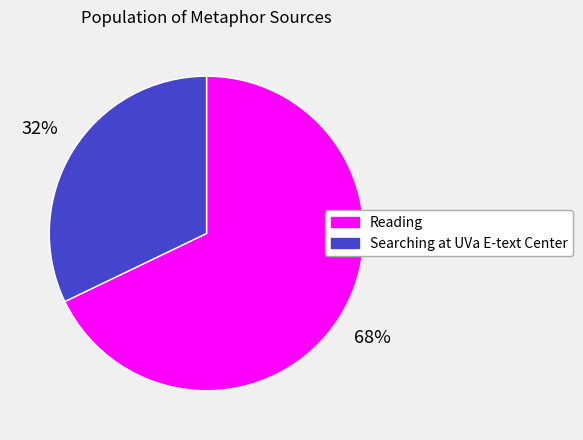

To the nearest percent, what is the average slice percentage?

50%